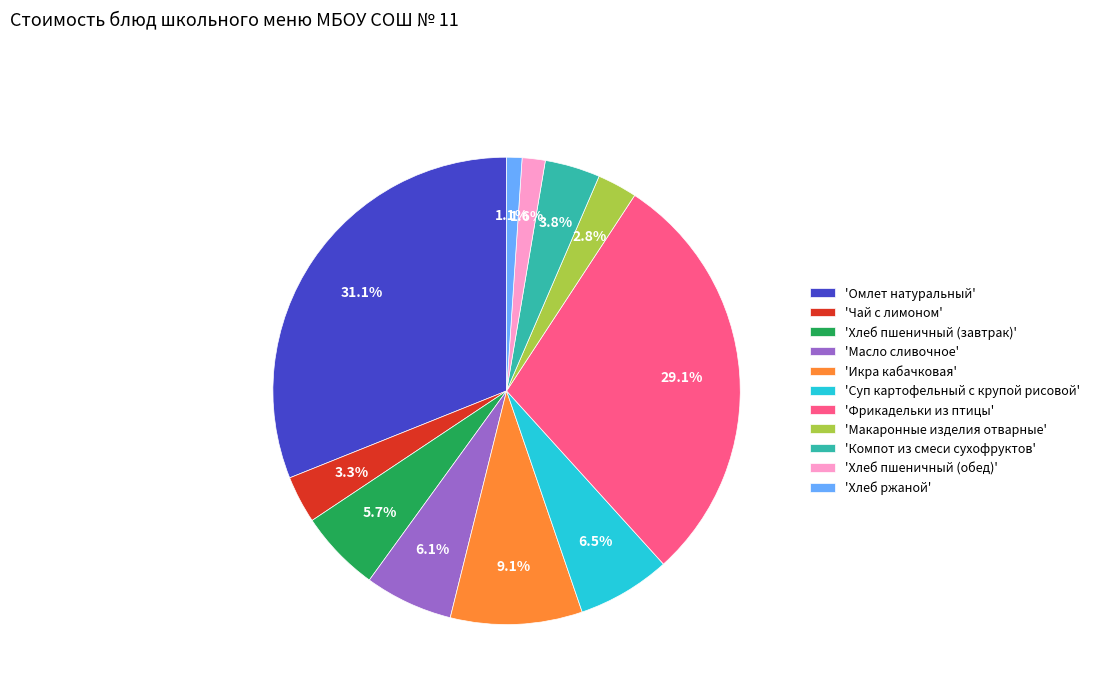

What percentage do 'Хлеб ржаной' and 'Хлеб пшеничный (обед)' together represent?

2.7%